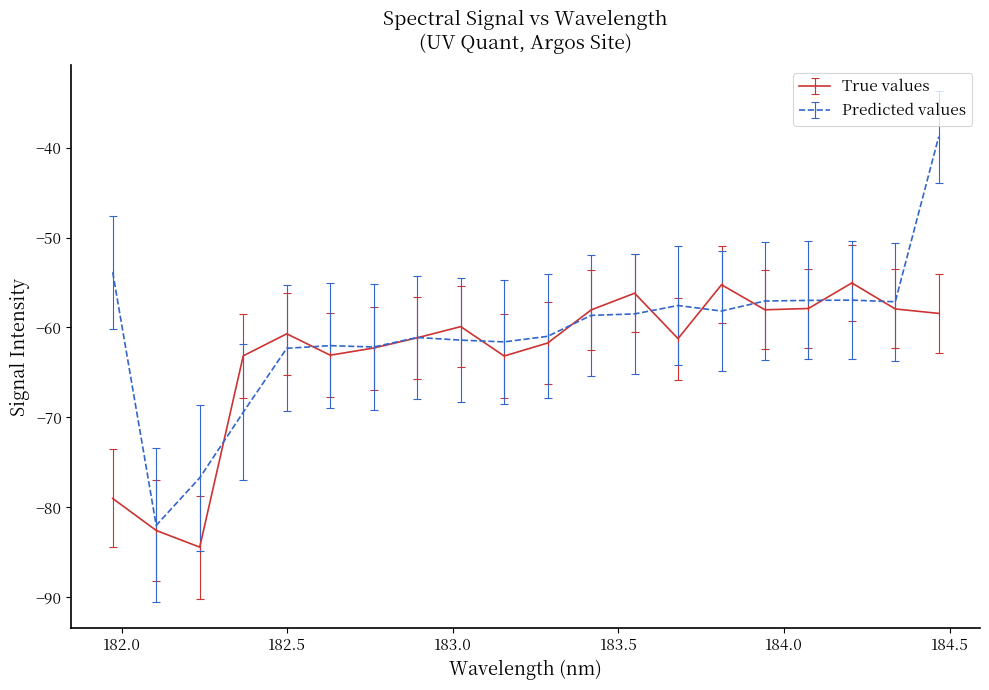

Which series has the largest range (max minus min)?

Predicted values